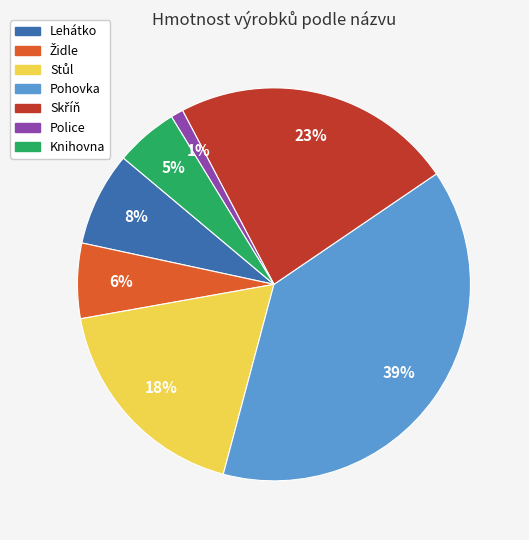

To the nearest percent, what is the average slice percentage?

14%